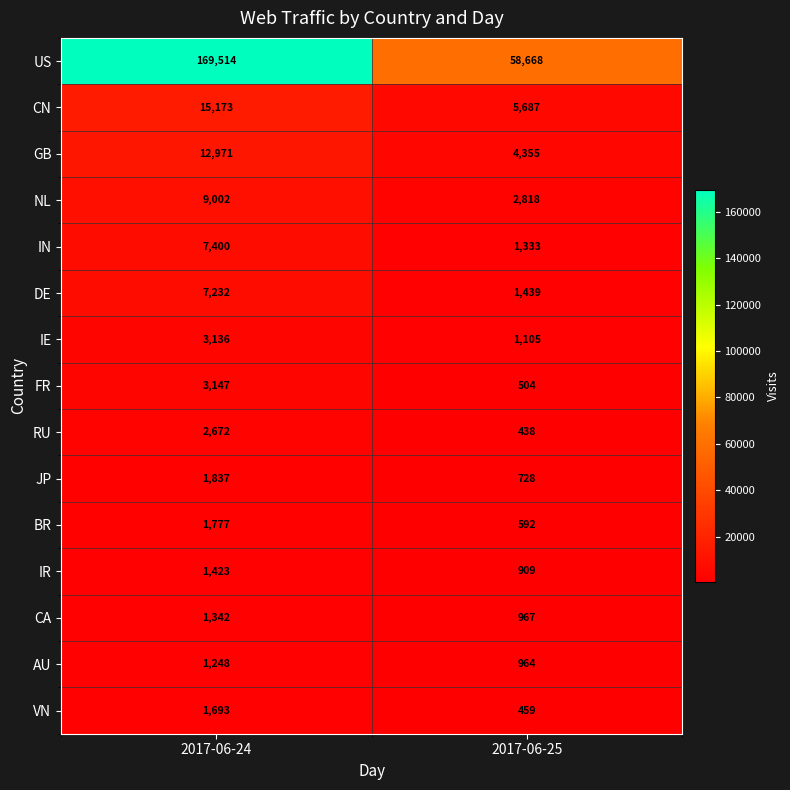

What is the minimum value shown in the chart?

438